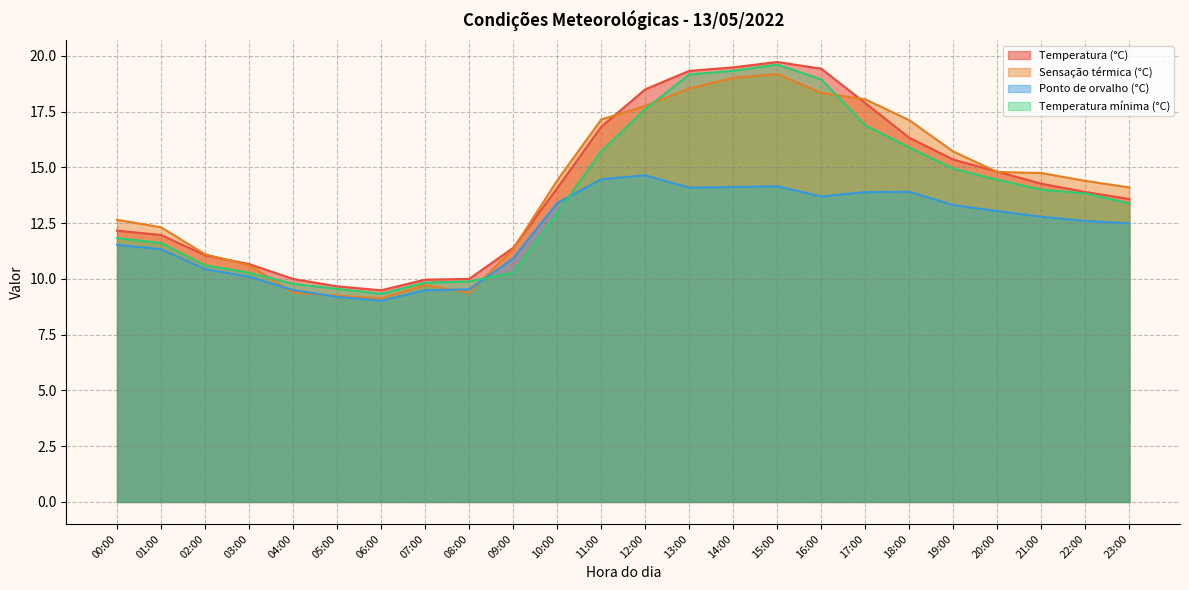

Which series ends up on top after the final intersection of Sensação térmica (°C) and Temperatura mínima (°C)?

Sensação térmica (°C)